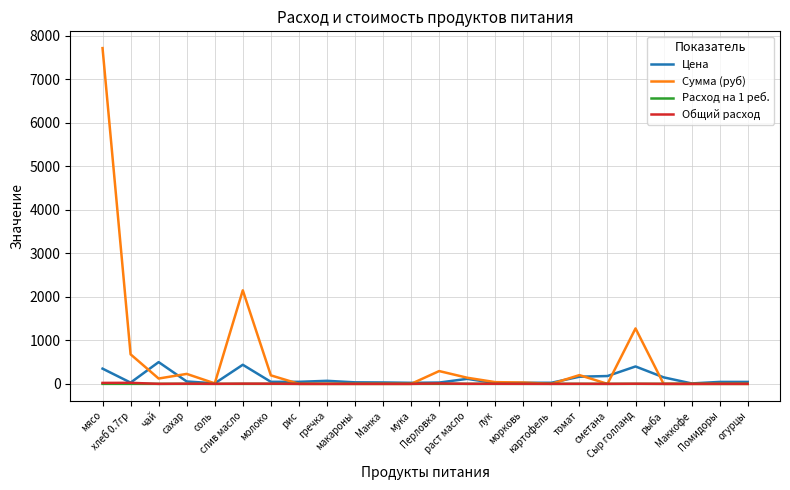

Which series has the largest range (max minus min)?

Сумма (руб)